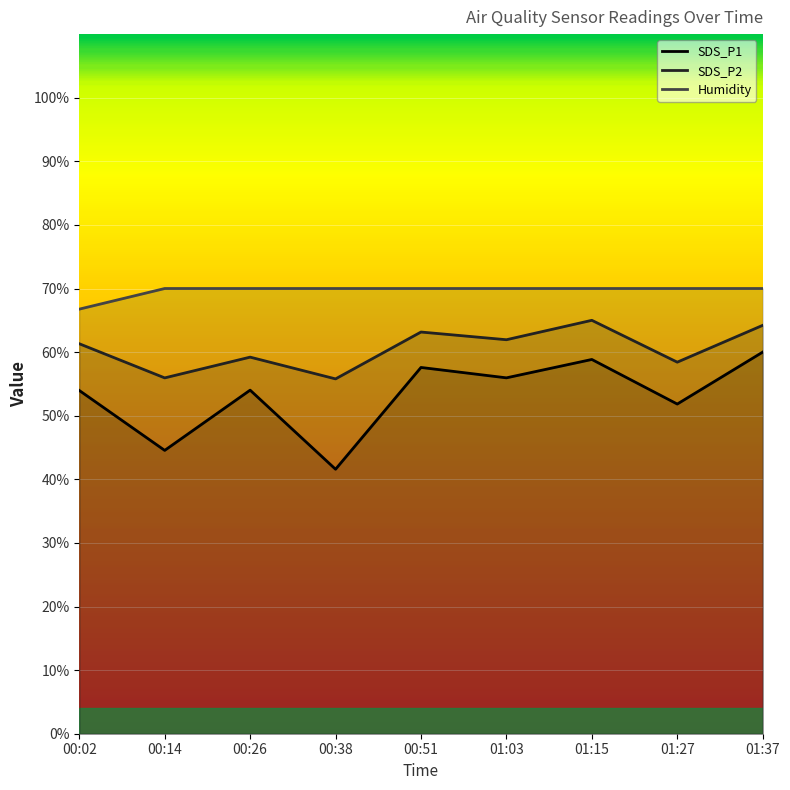

What position from the left is 01:27?

8